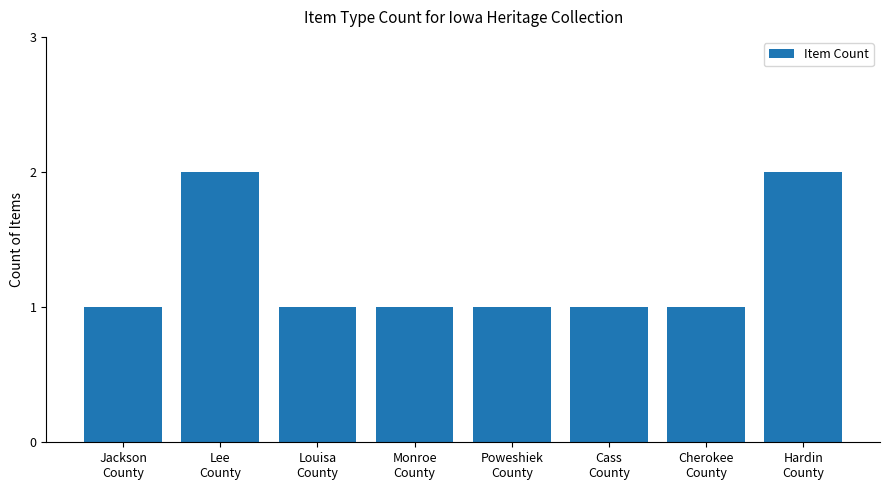

What is the sum of all values?

10